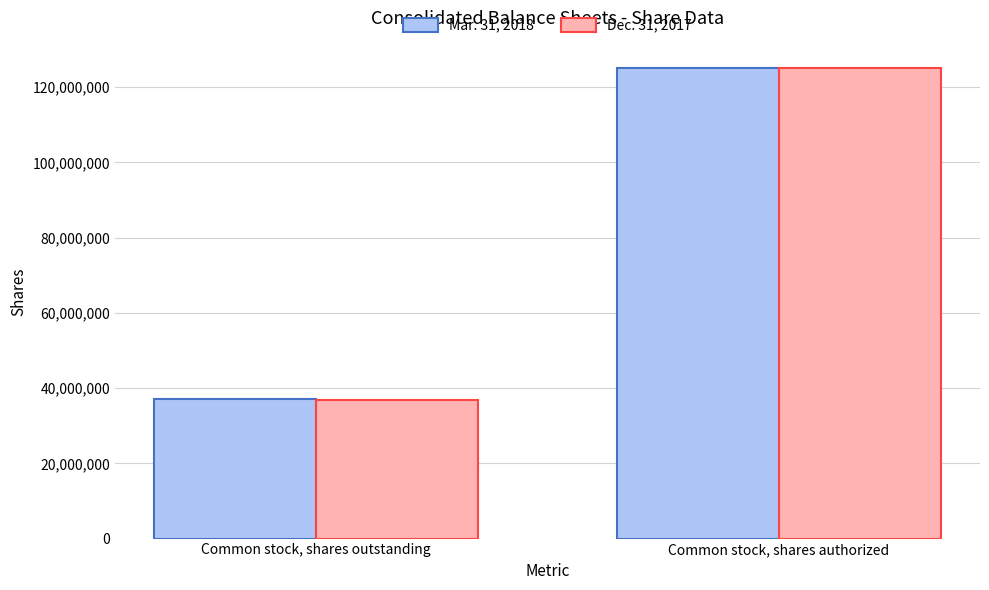

Reading left to right, transcribe all the data shown in this chart.

Mar. 31, 2018: Common stock, shares outstanding=37024623	Common stock, shares authorized=125000000
Dec. 31, 2017: Common stock, shares outstanding=36859077	Common stock, shares authorized=125000000